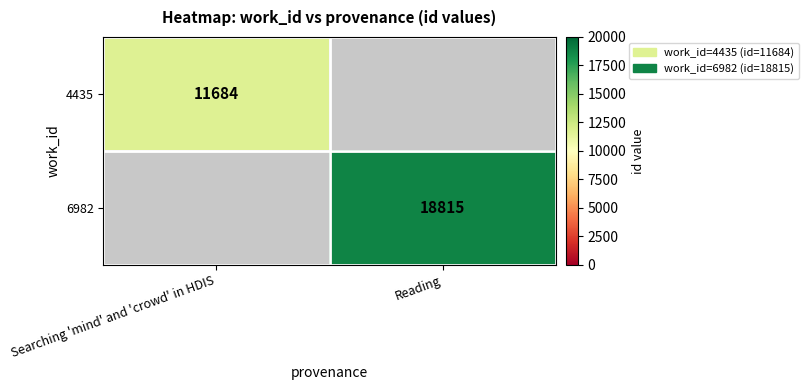

The value of 4435 at Searching 'mind' and 'crowd' in HDIS is 19714. True or false?

False